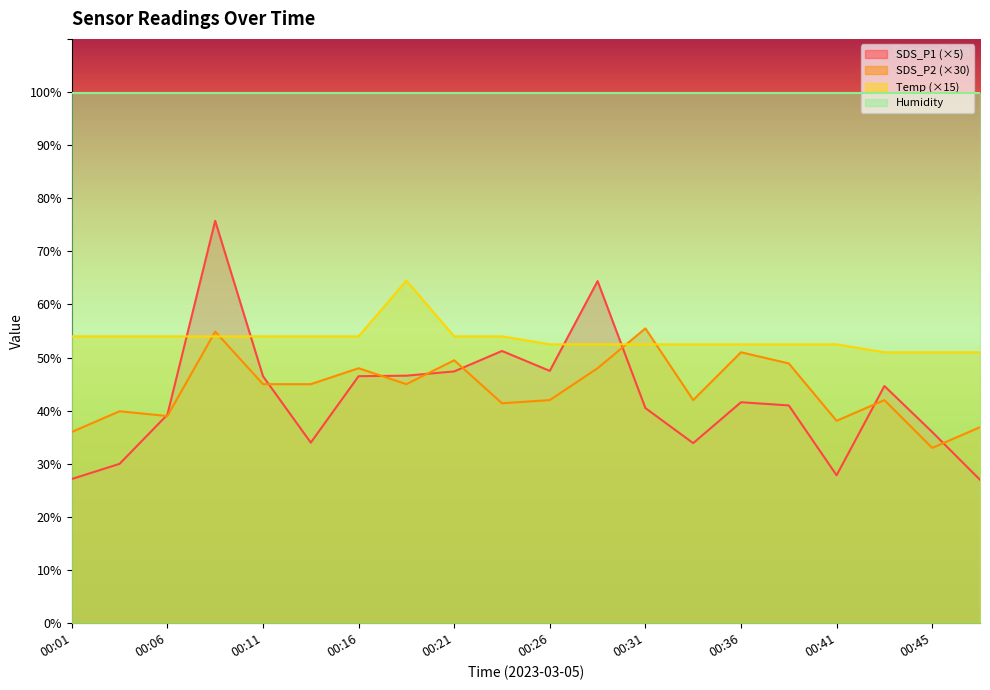

After their last crossing, which series has the higher values: SDS_P1 or Temp?

Temp